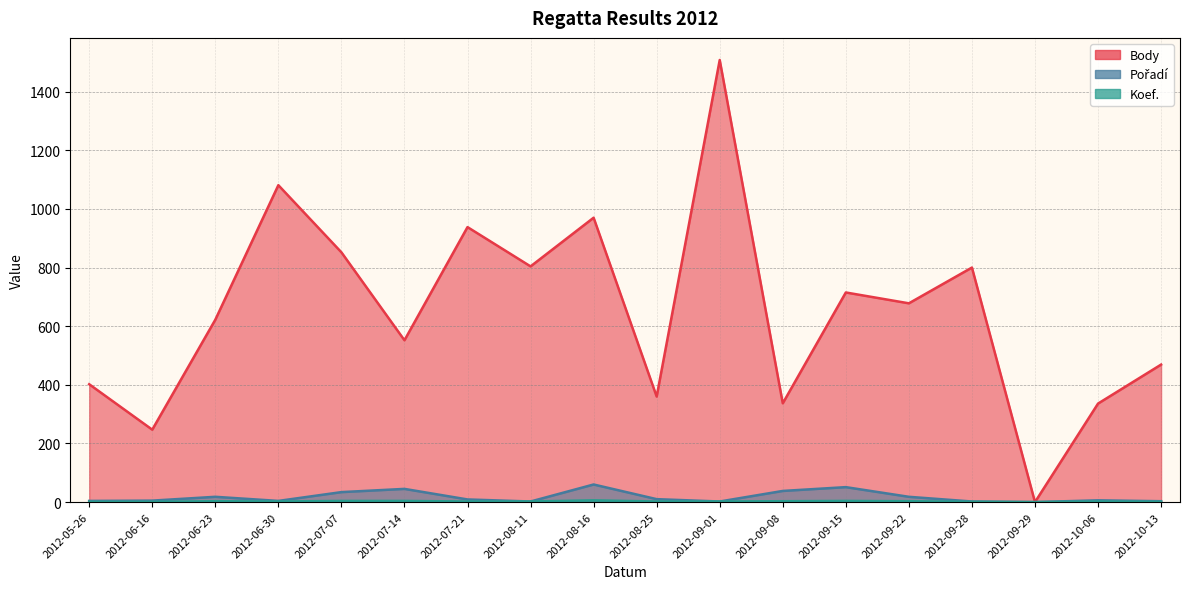

True or false: Body has a value of 622 at 2012-06-23.

True